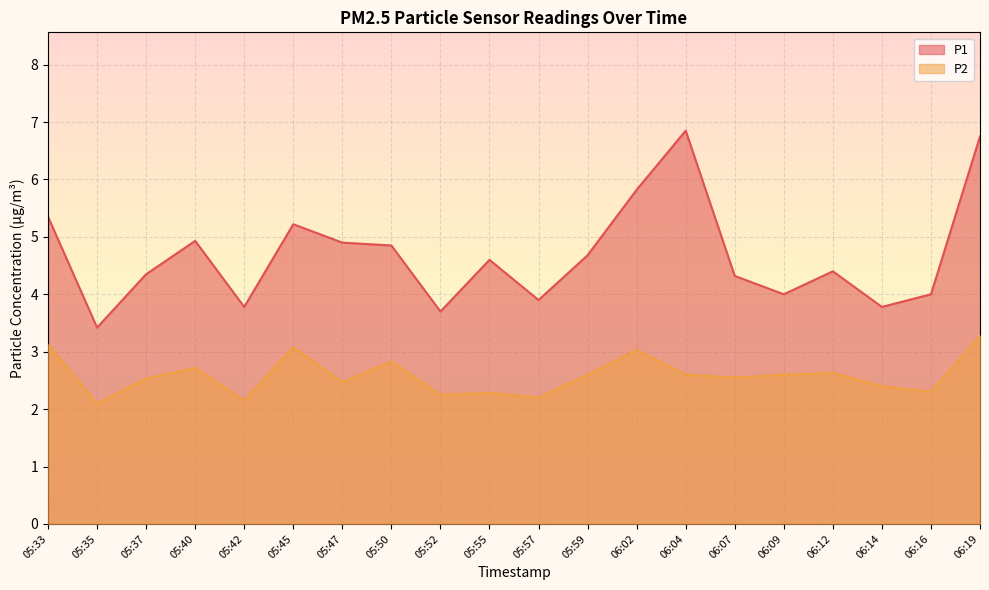

How many distinct data groups are displayed?

2